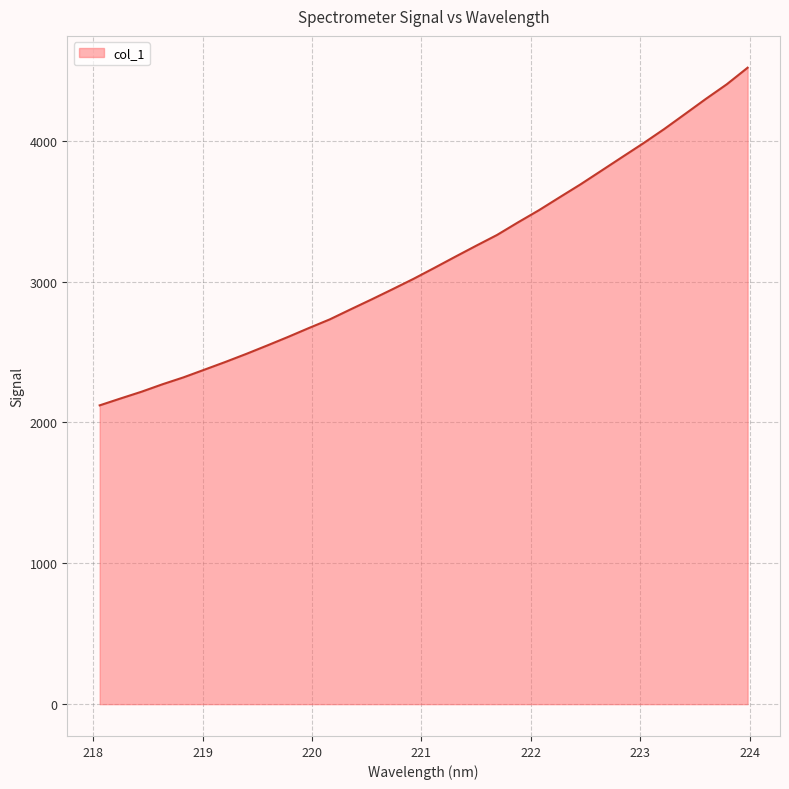

What is the maximum value shown in the chart?

4519.2